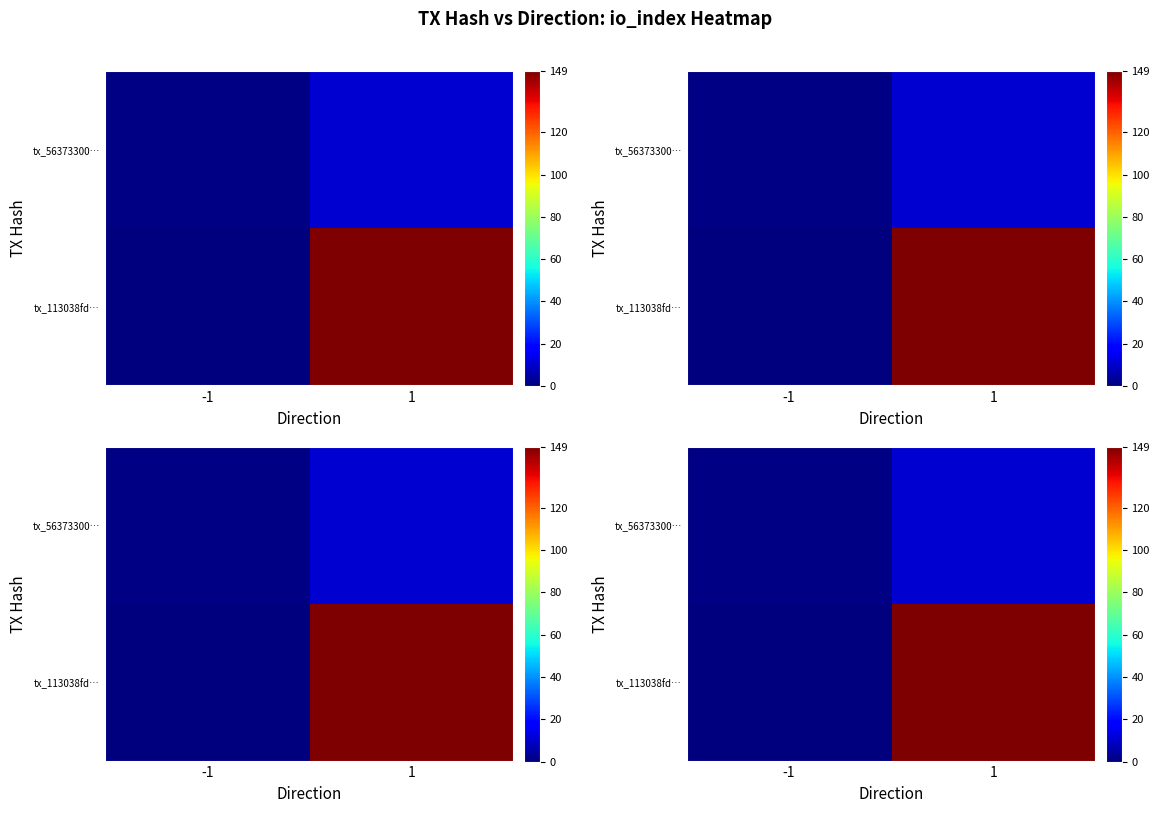

List the series in order of their peak value, lowest first.

tx_56373300…, tx_113038fd…